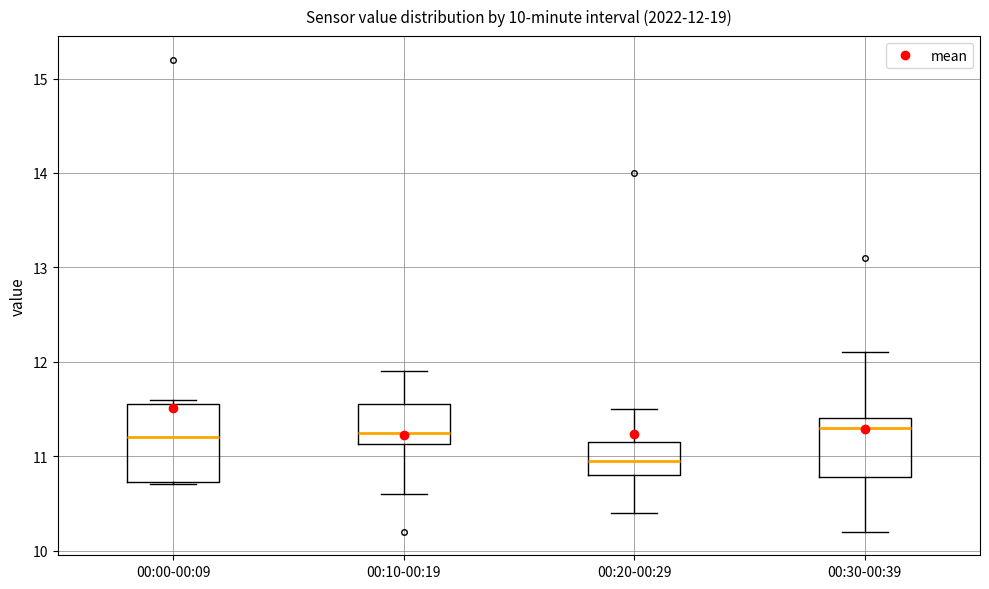

Which box is the tallest, from its lower edge to its upper edge?

00:00-00:09